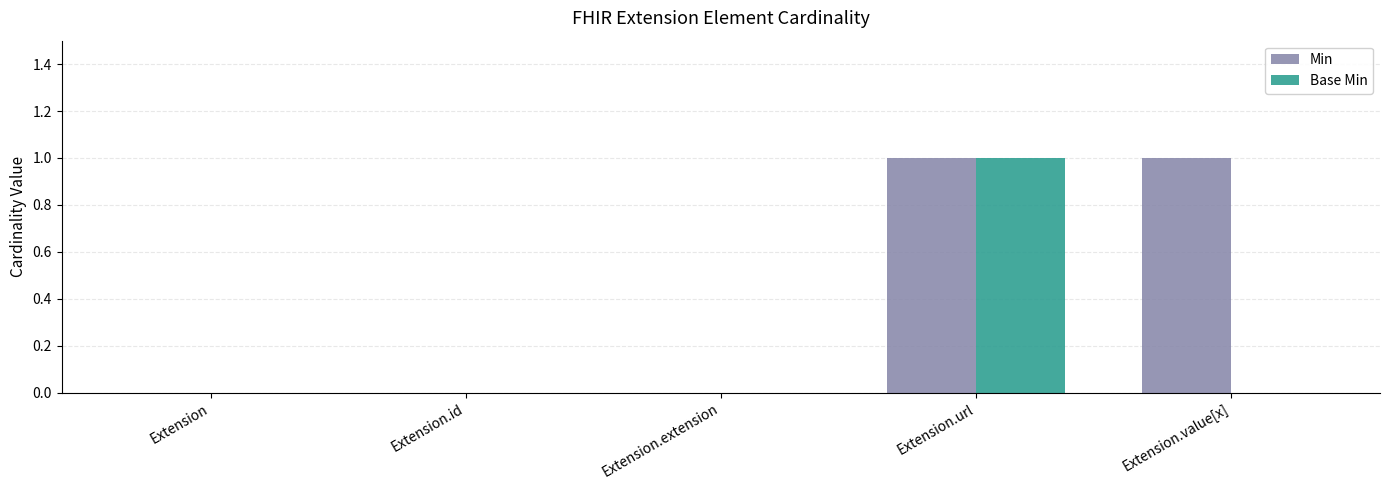

At which label does Base Min reach its peak?

Extension.url